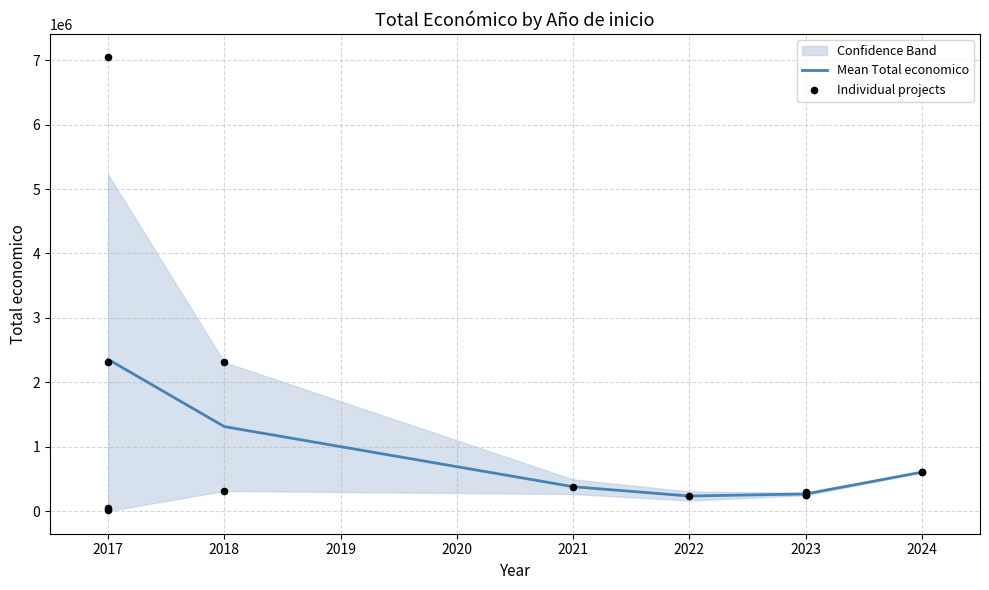

Approximately how many times larger is the value at 2024 compared to 2018?

2.0